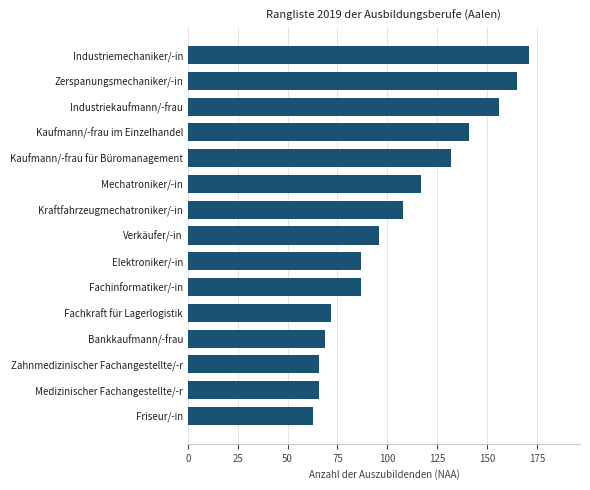

Reading bottom to top, extract all data points from this chart.

Friseur/-in=63	Medizinischer Fachangestellte/-r=66	Zahnmedizinischer Fachangestellte/-r=66	Bankkaufmann/-frau=69	Fachkraft für Lagerlogistik=72	Fachinformatiker/-in=87	Elektroniker/-in=87	Verkäufer/-in=96	Kraftfahrzeugmechatroniker/-in=108	Mechatroniker/-in=117	Kaufmann/-frau für Büromanagement=132	Kaufmann/-frau im Einzelhandel=141	Industriekaufmann/-frau=156	Zerspanungsmechaniker/-in=165	Industriemechaniker/-in=171